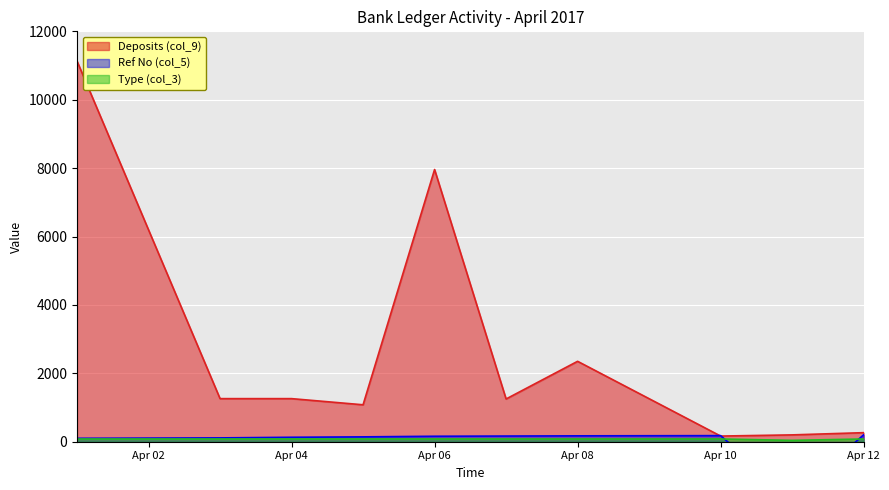

At how many categories does at least one series exceed 5193?

2